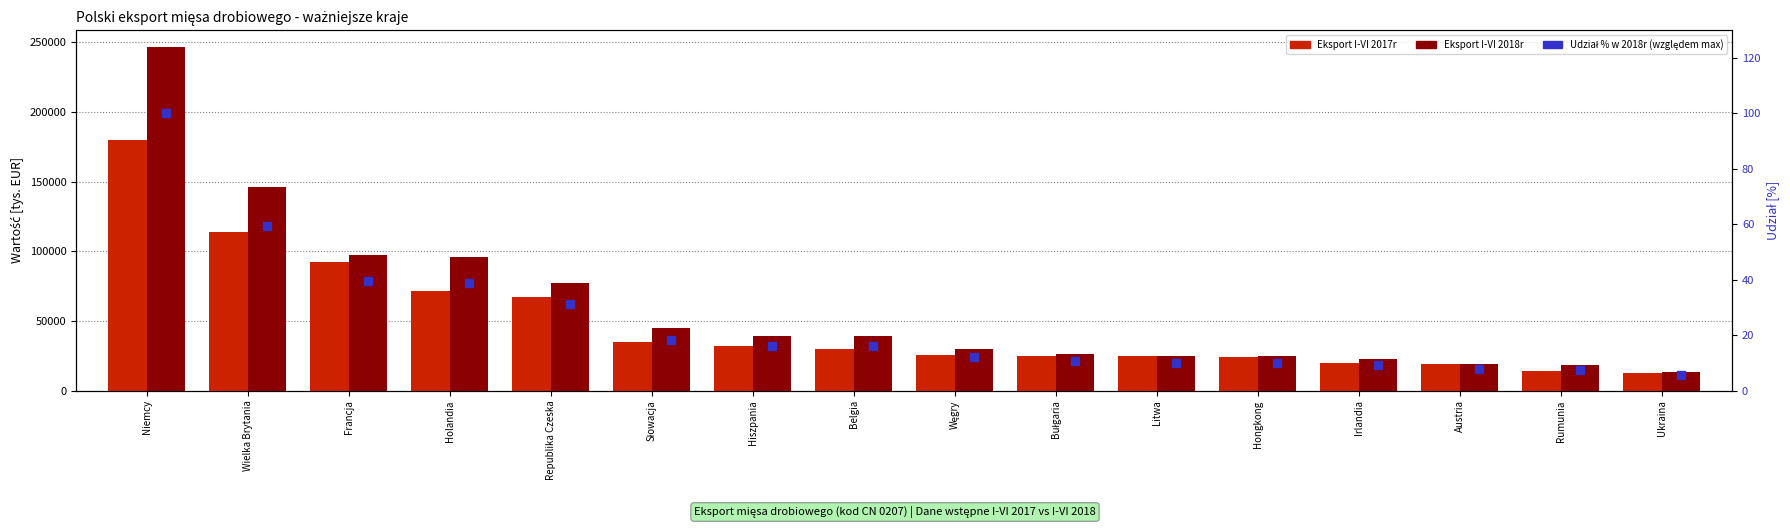

Which series has the largest total across all categories?

Eksport I-VI 2018r